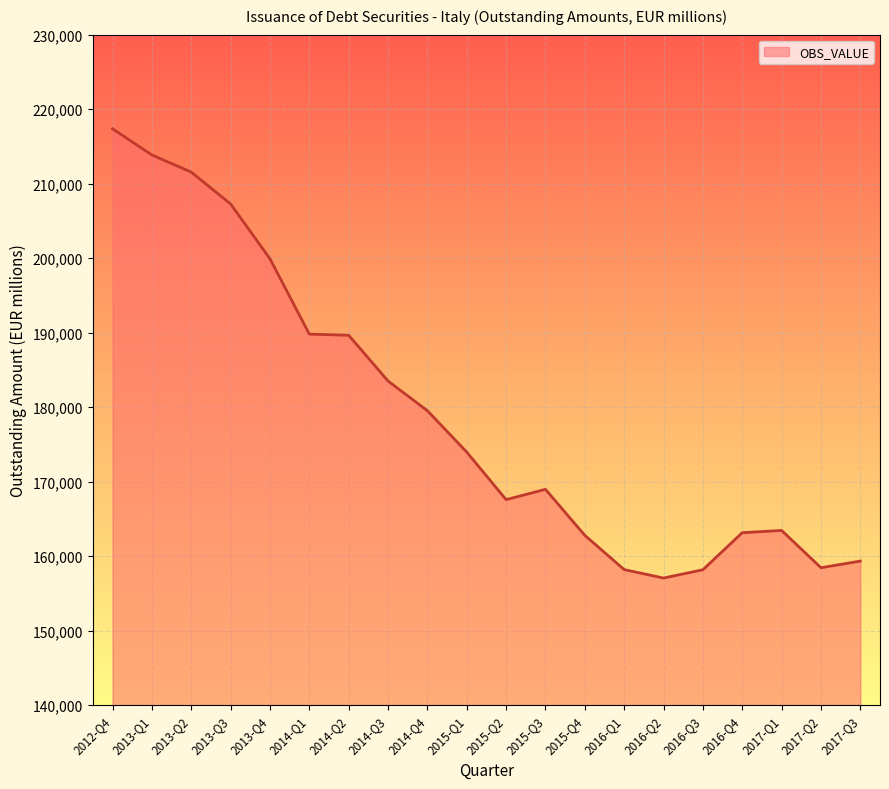

What is the ratio of the value at 2013-Q4 to the value at 2017-Q3?

1.3